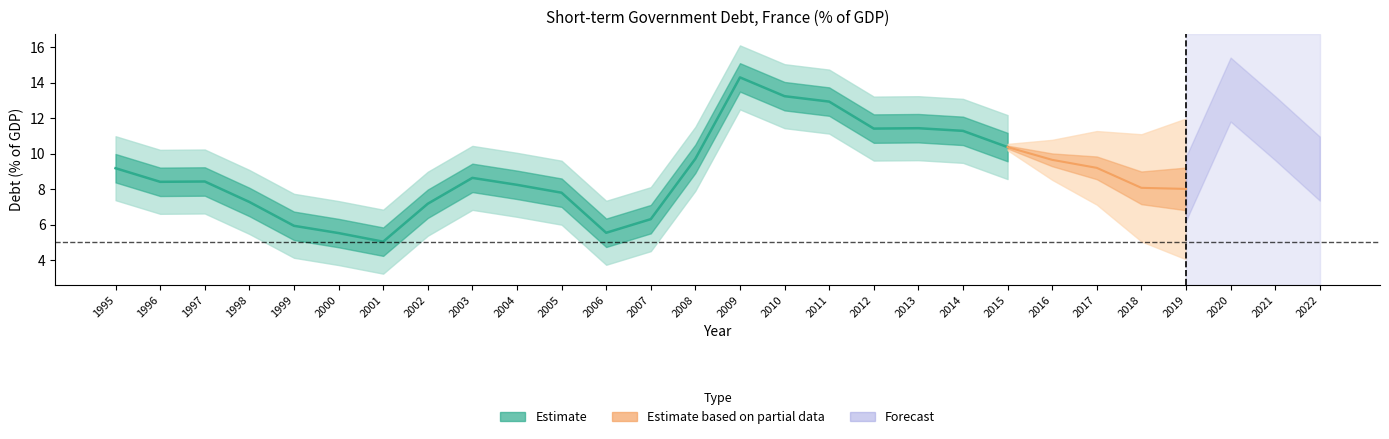

How many lines are shown in the chart?

1